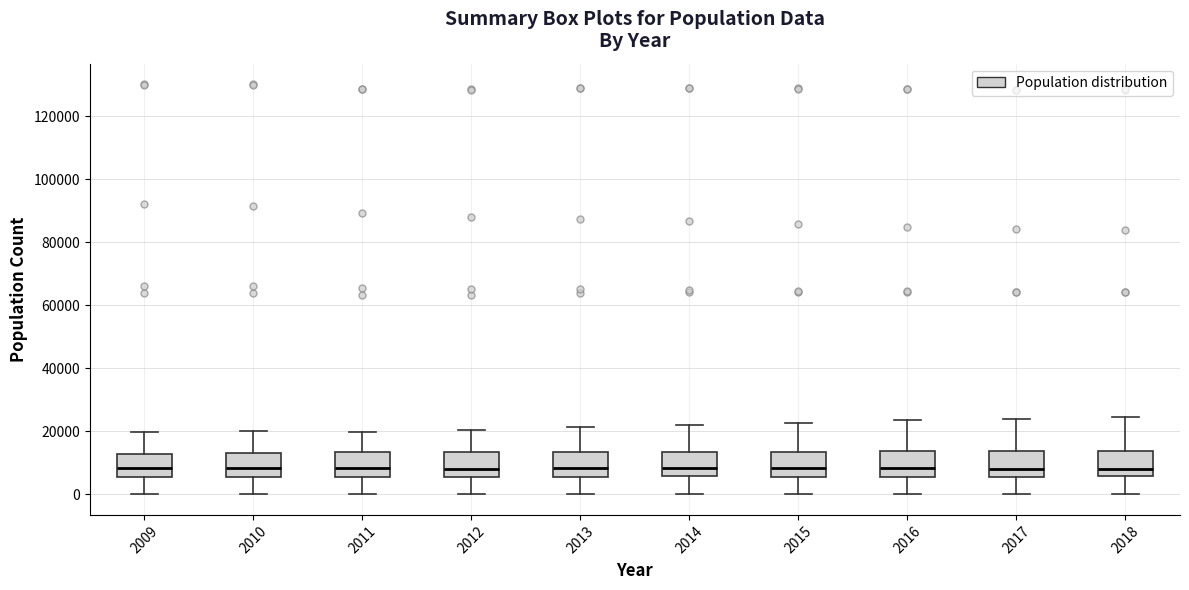

Reading left to right, read every box against the y-axis: the position of its median line, the range the box covers, and the ends of its whiskers. The values are not printed on the chart, so give them approximately, as read against the axis.

2009: median 8000, box 6000 to 12000, whiskers 0 to 20000
2010: median 8000, box 6000 to 14000, whiskers 0 to 20000
2011: median 8000, box 6000 to 14000, whiskers 0 to 20000
2012: median 8000, box 6000 to 14000, whiskers 0 to 20000
2013: median 8000, box 6000 to 14000, whiskers 0 to 22000
2014: median 8000, box 6000 to 14000, whiskers 0 to 22000
2015: median 8000, box 6000 to 14000, whiskers 0 to 22000
2016: median 8000, box 6000 to 14000, whiskers 0 to 24000
2017: median 8000, box 6000 to 14000, whiskers 0 to 24000
2018: median 8000, box 6000 to 14000, whiskers 0 to 24000